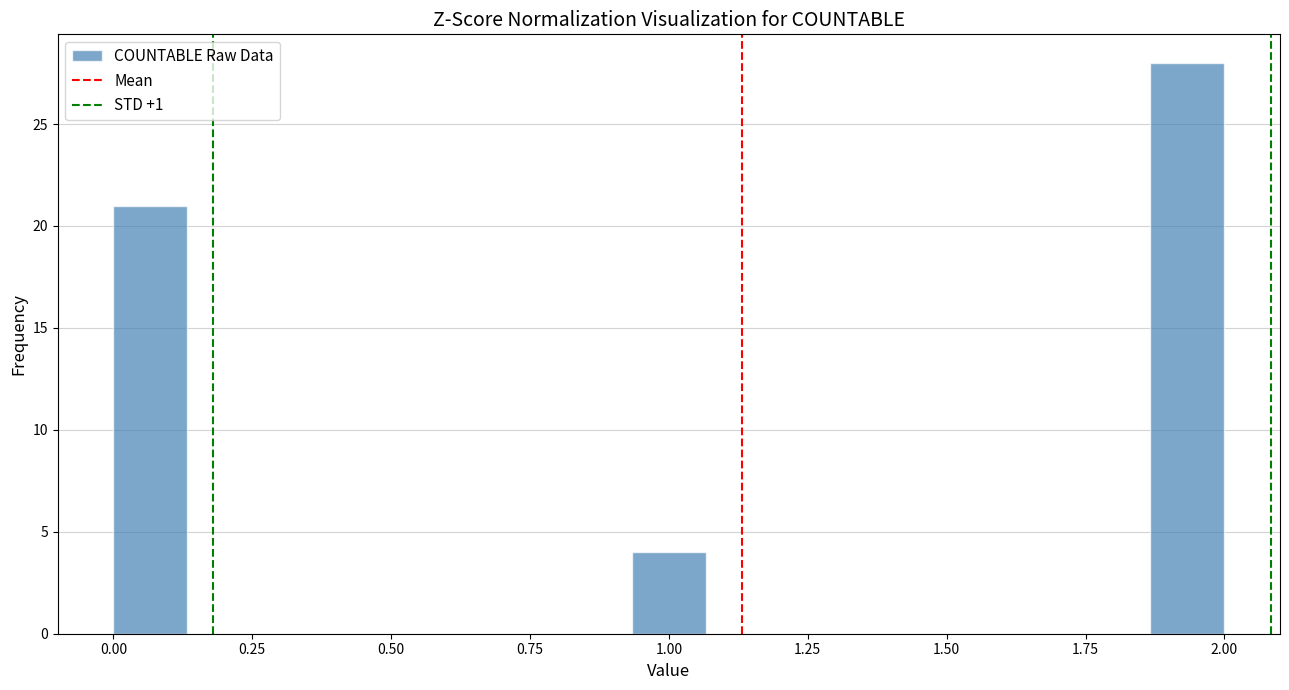

Around what value on the x-axis is the tallest bar? Give the approximate position of its centre, as read against the axis.

1.95